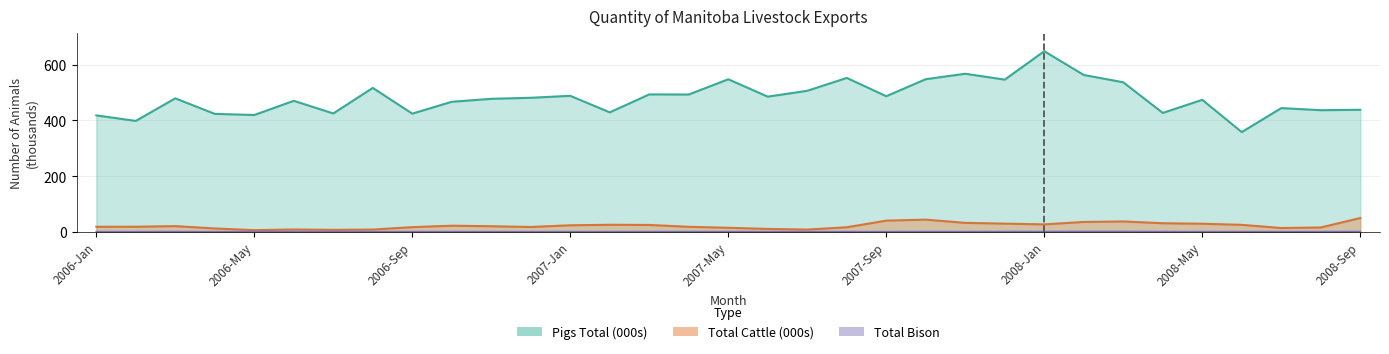

What position from the left is 25?

26